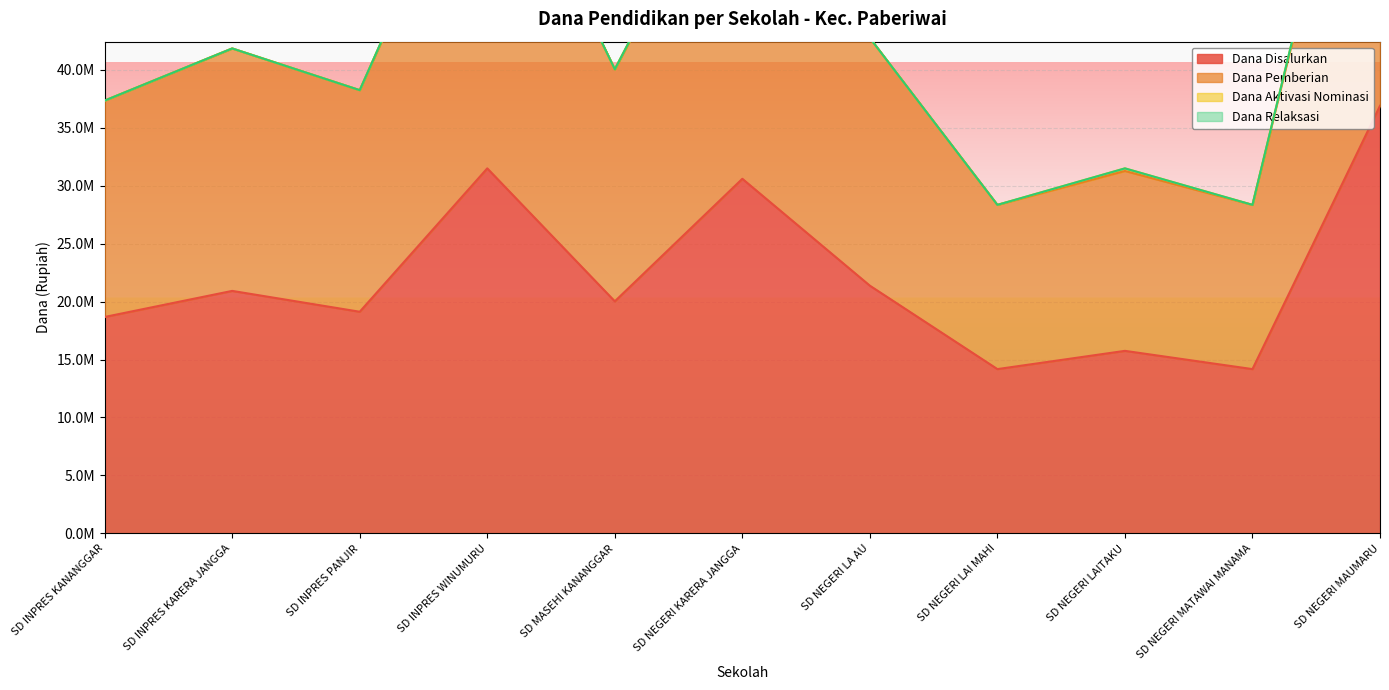

What is the label of the 9th point from the right?

SD INPRES PANJIR